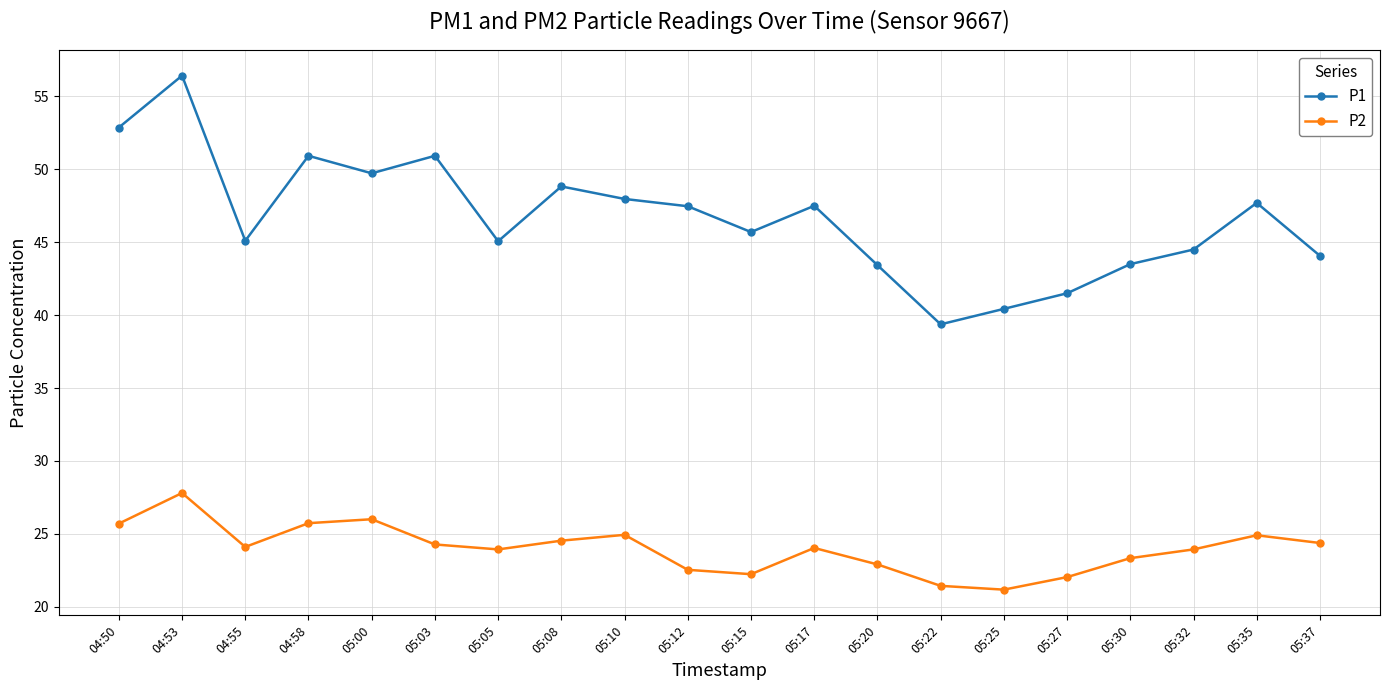

Which series has the largest total across all categories?

P1